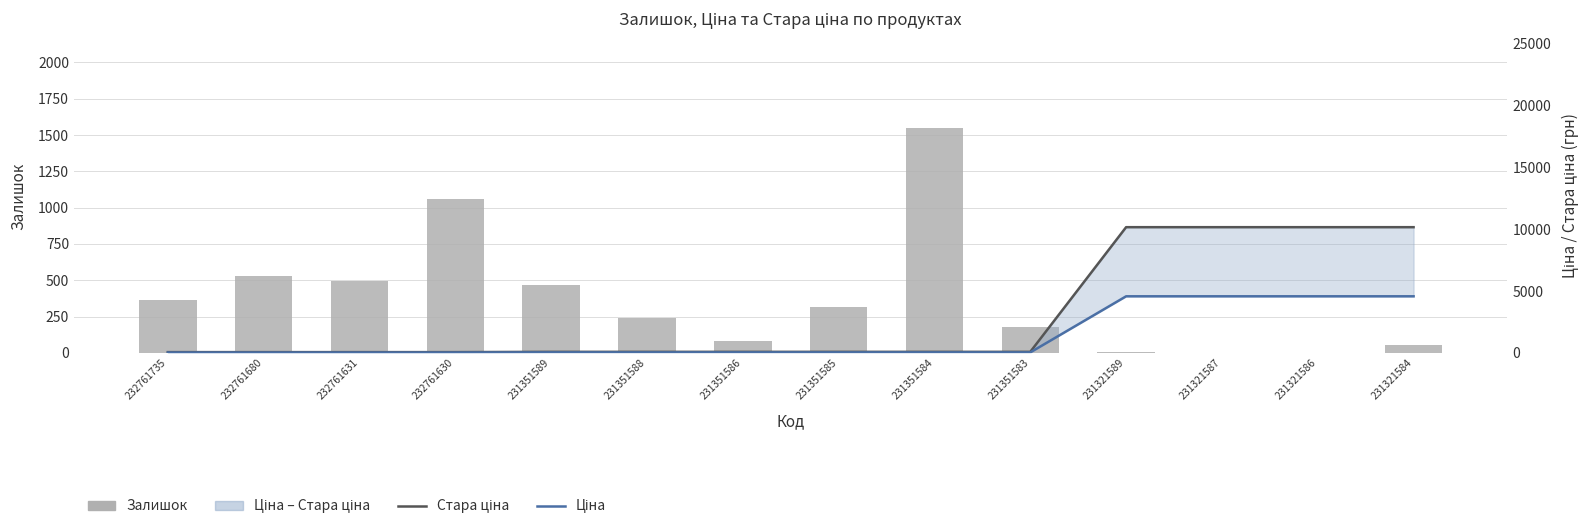

Read the Стара ціна value at 231321584.

10158.6